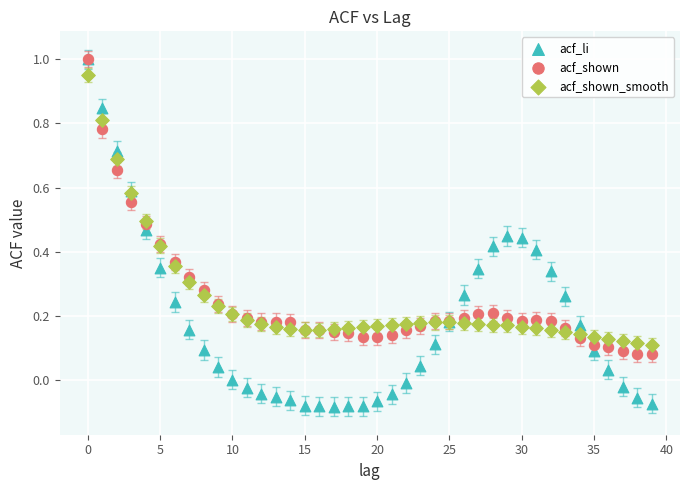

Which series has the largest Y range (max minus min)?

acf_li